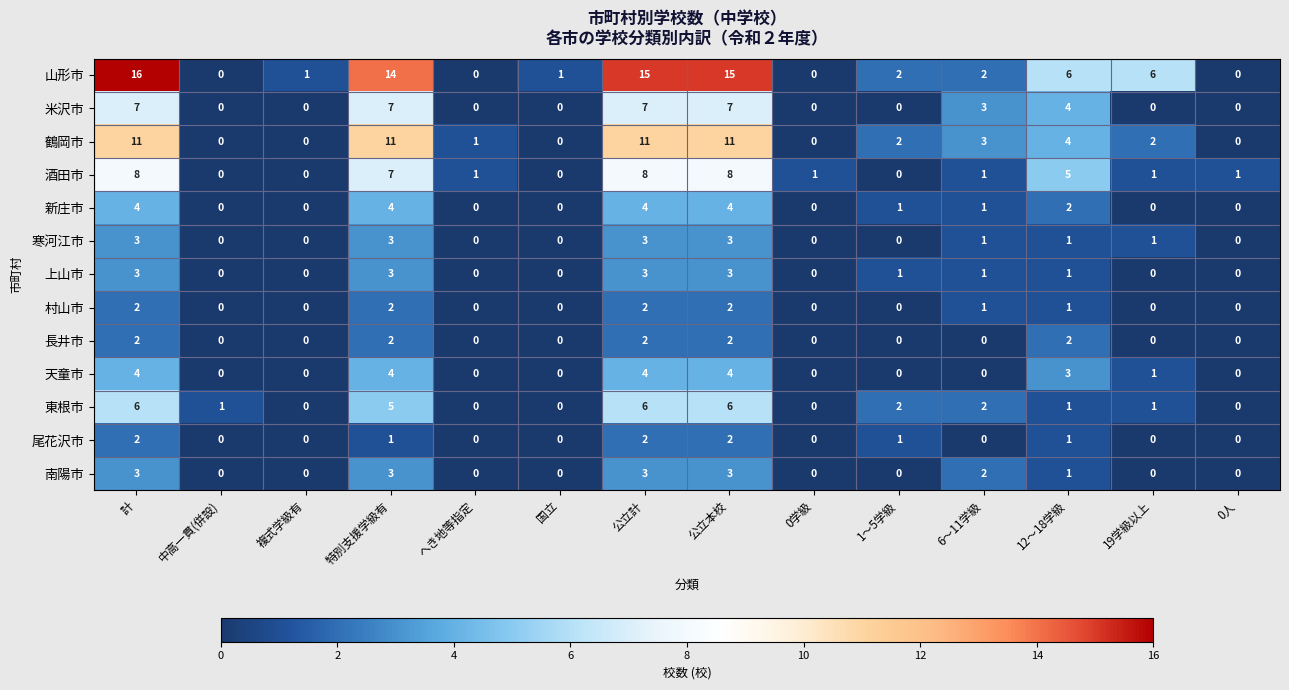

How many positive values does the 酒田市 series have?

10